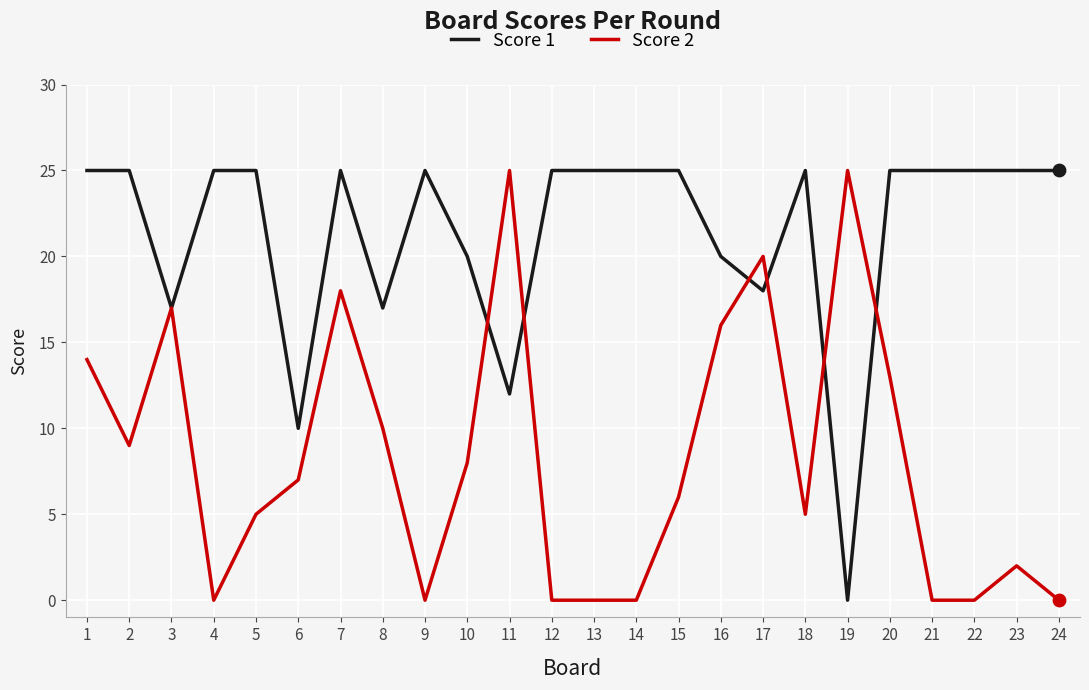

What are all the series names shown in the legend?

Score 1, Score 2